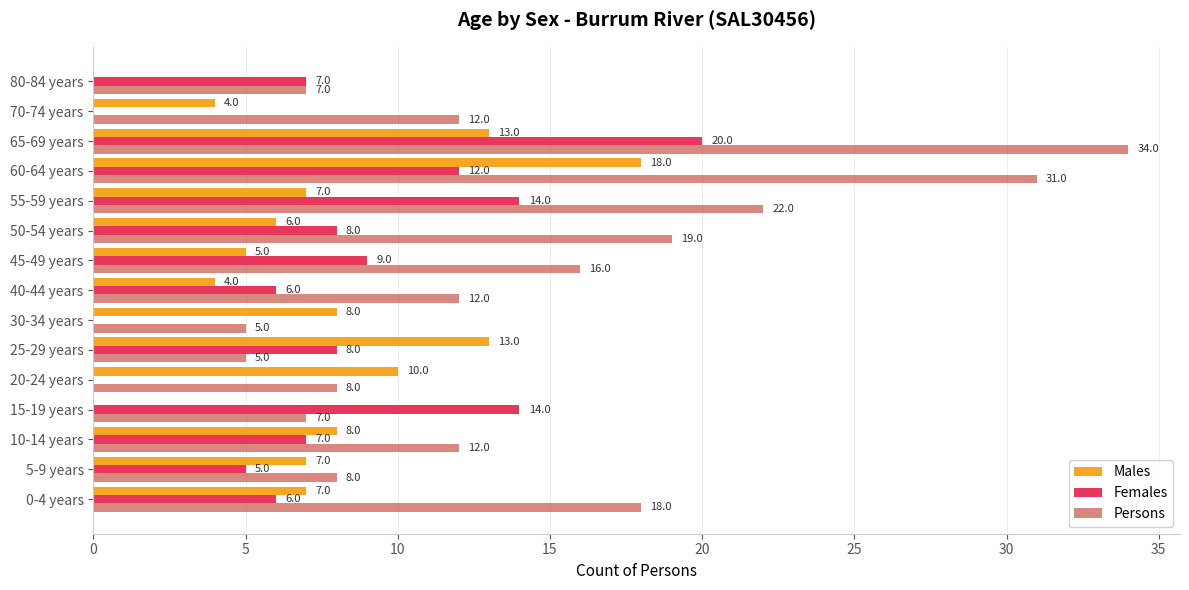

What is the sum of all Females values?

116